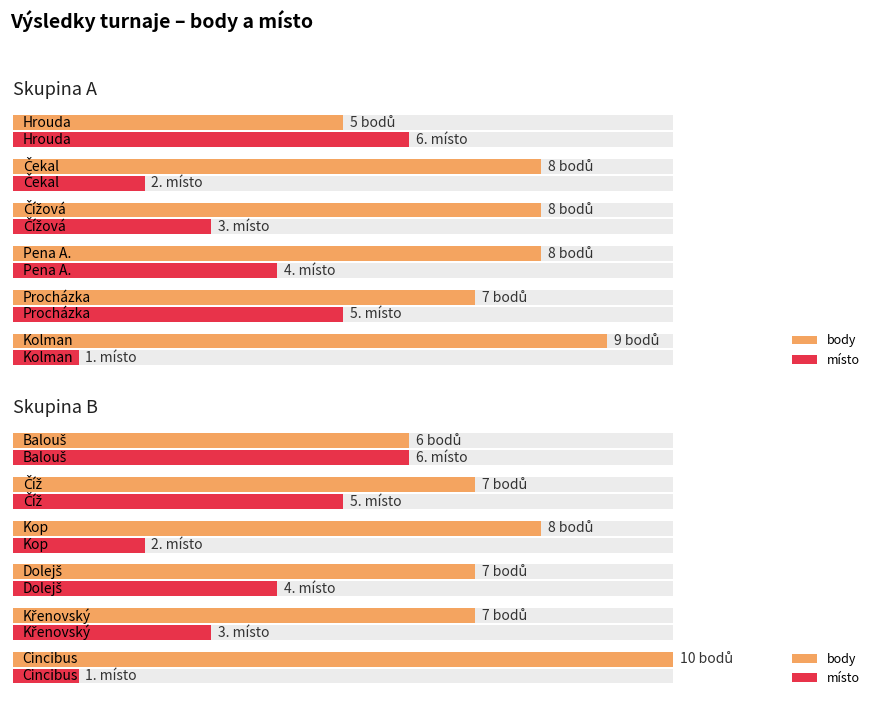

What is the difference between the body values at 5 and 4?

1